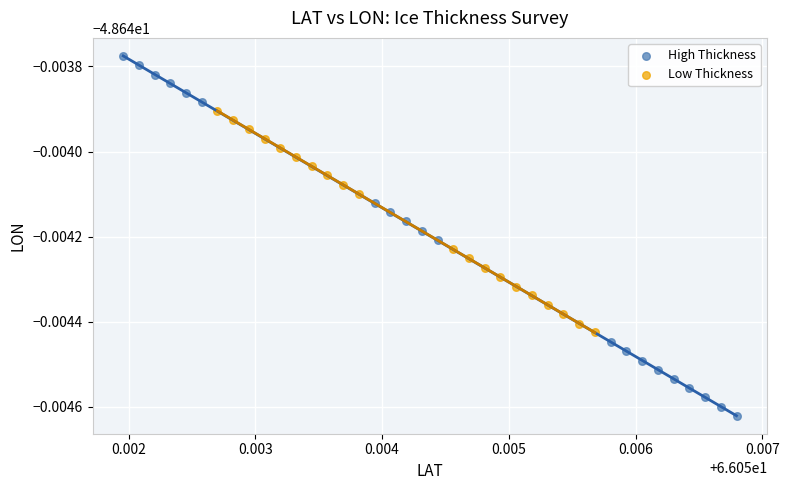

What are all the series names shown in the legend?

High Thickness, Low Thickness